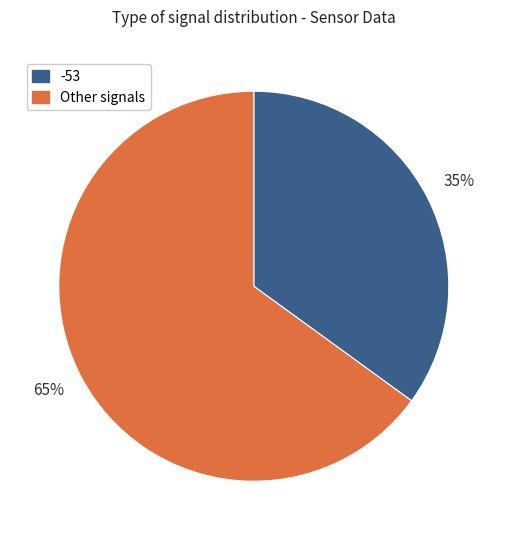

To the nearest percent, what is the difference between the largest and smallest slice percentages?

30%